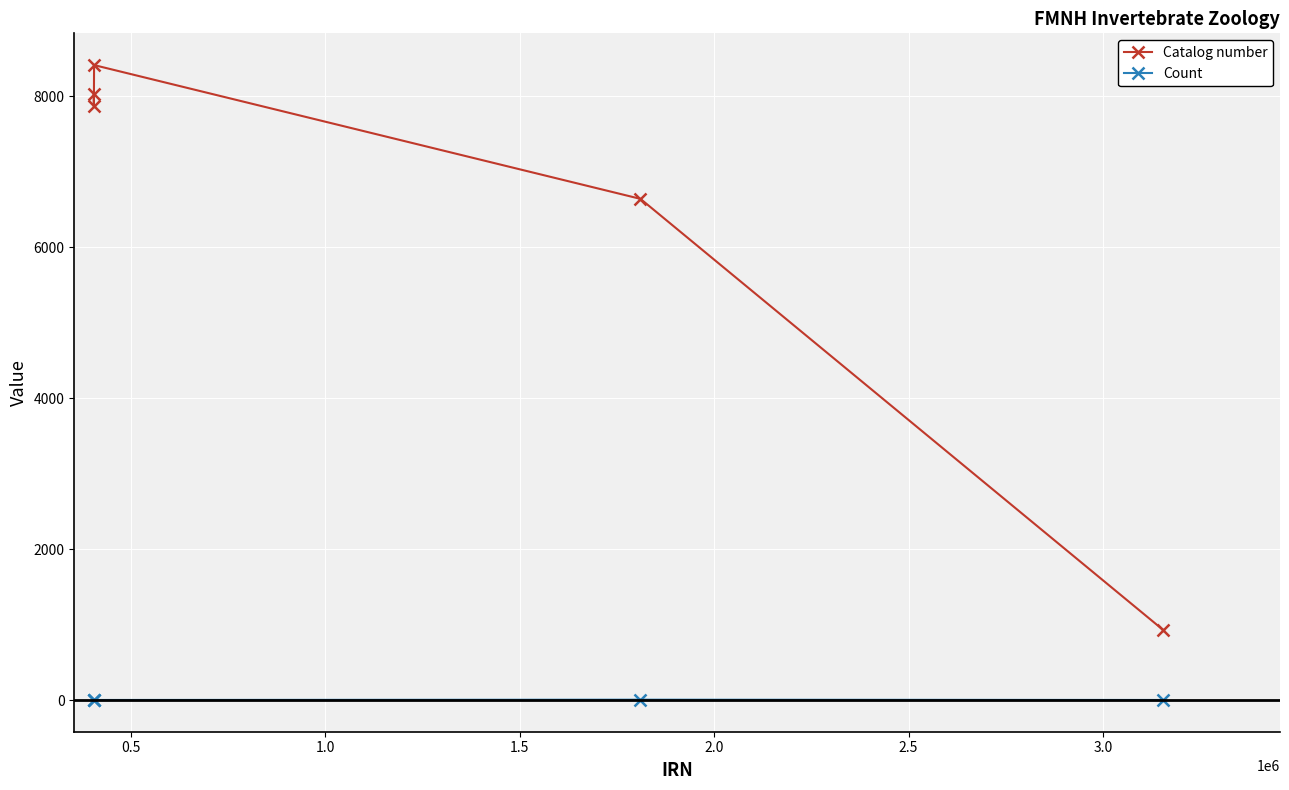

How many Count values are between 1 and 2?

4